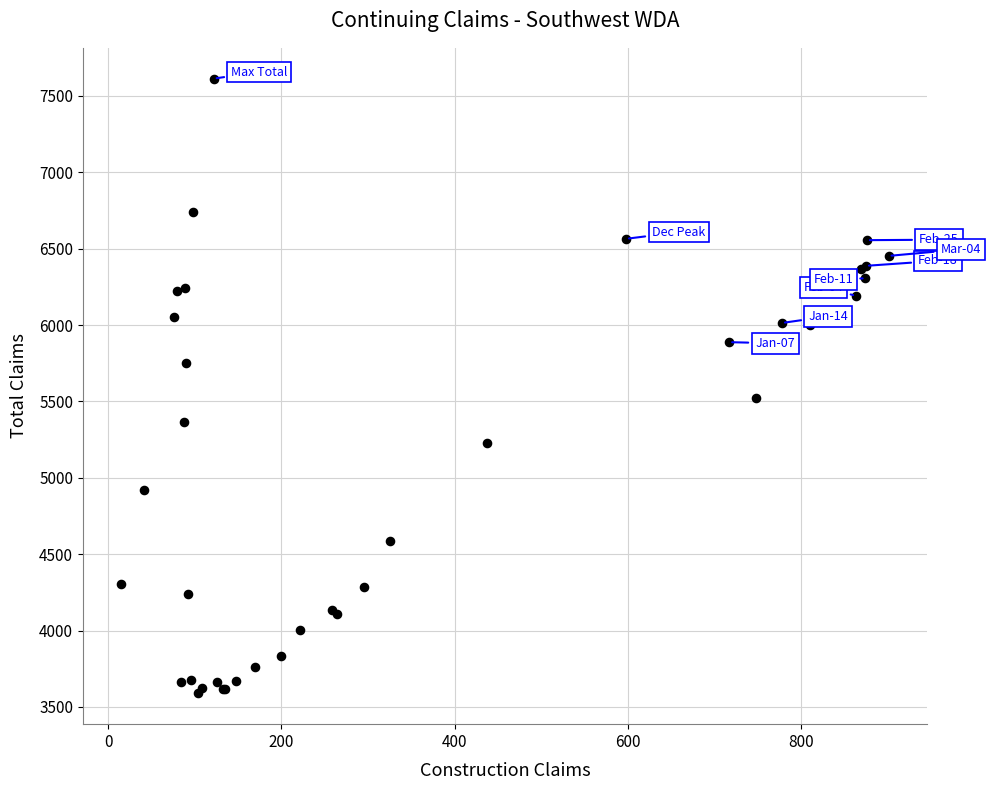

What Y value in the scatter plot is closest to 5601?

5524